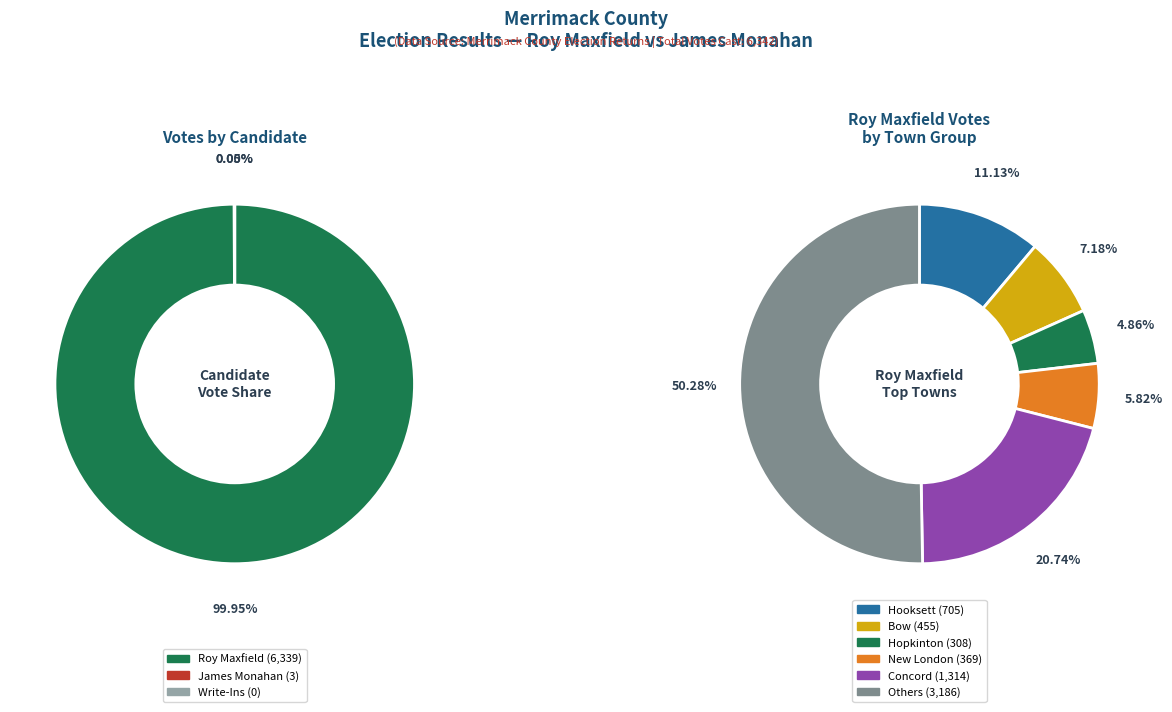

The Hopkinton slice represents 12% of the pie. True or false?

False